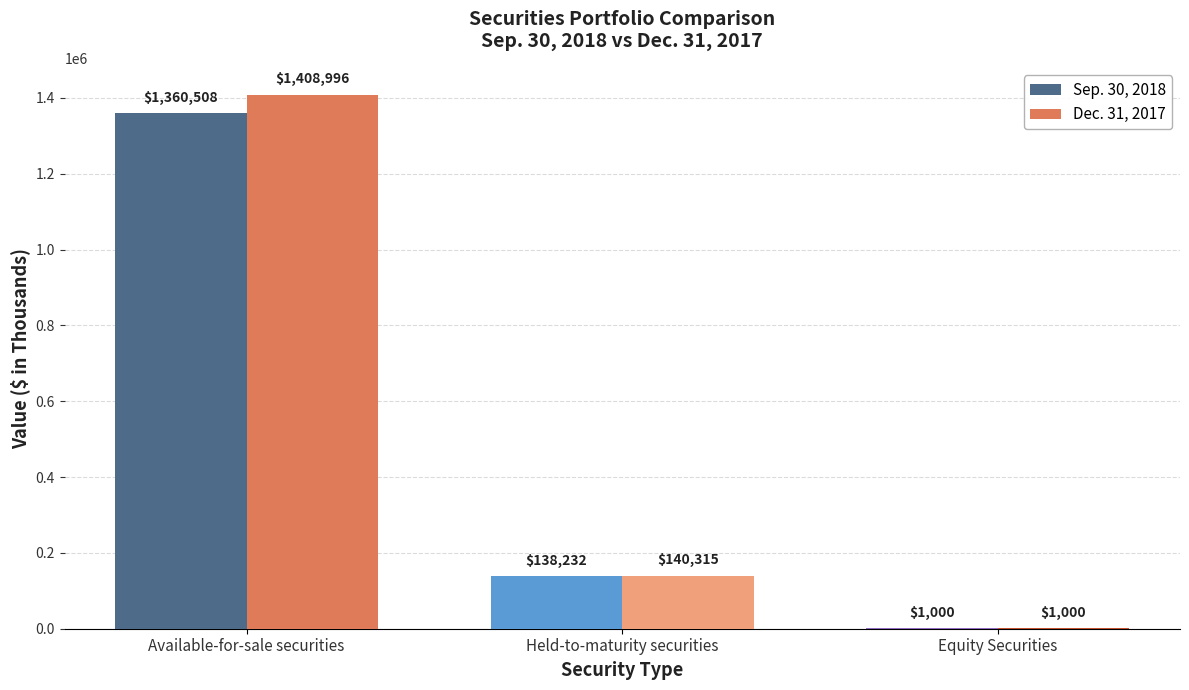

Reading left to right, transcribe all the data shown in this chart.

Sep. 30, 2018: Available-for-sale securities=1360508	Held-to-maturity securities=138232	Equity Securities=1000
Dec. 31, 2017: Available-for-sale securities=1408996	Held-to-maturity securities=140315	Equity Securities=1000